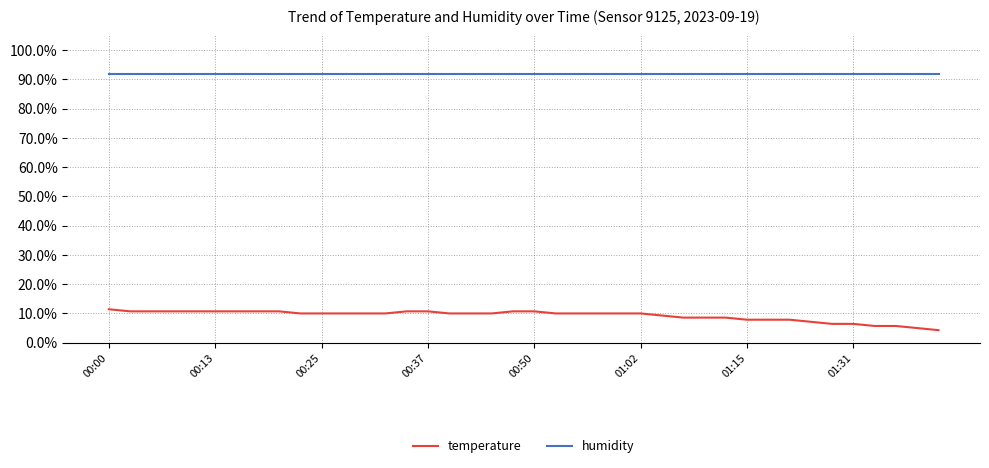

Which series has the largest total across all categories?

humidity